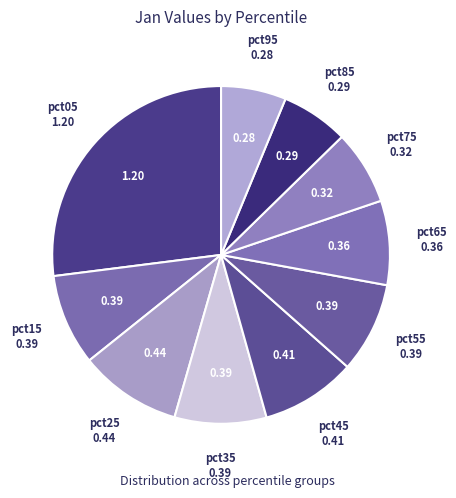

Which category has the biggest portion of the pie?

pct05